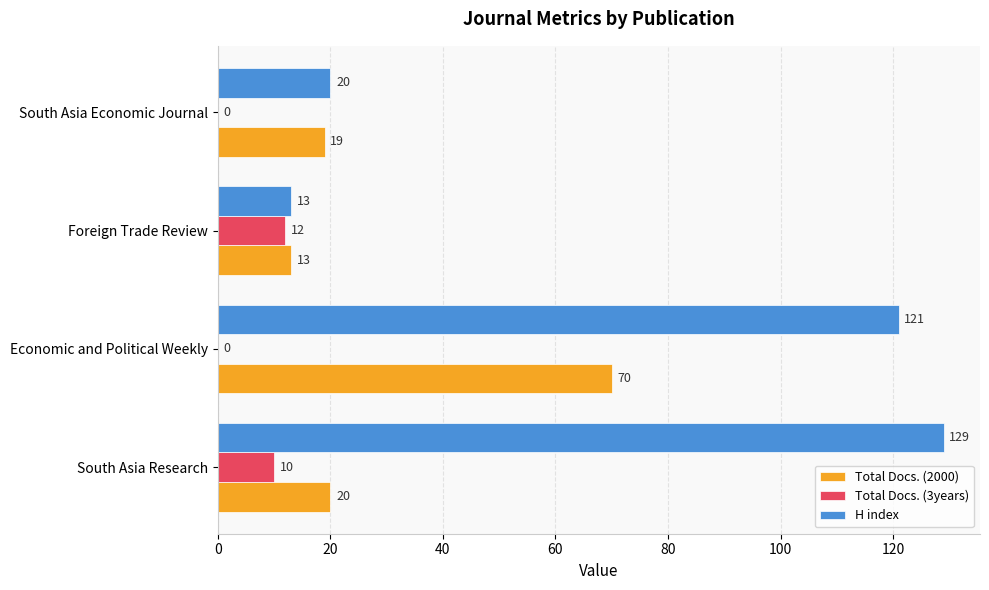

At which category is the sum across all series the highest?

Economic and Political Weekly